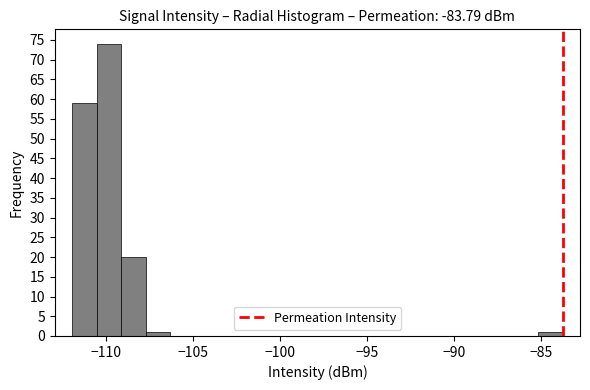

Around what value on the x-axis is the tallest bar? Give the approximate position of its centre, as read against the axis.

-110.0